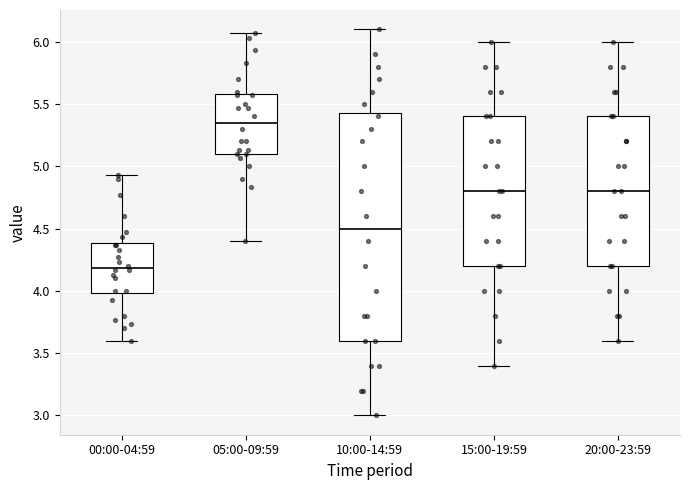

Reading left to right, transcribe this box plot: for each box, give where its median line is, the range the box spans, and where its two whiskers end, as read against the y-axis. The values are not printed on the chart, so give them approximately, as read against the axis.

00:00-04:59: median 4.20, box 4.00 to 4.40, whiskers 3.60 to 4.95
05:00-09:59: median 5.35, box 5.10 to 5.60, whiskers 4.40 to 6.05
10:00-14:59: median 4.50, box 3.60 to 5.45, whiskers 3.00 to 6.10
15:00-19:59: median 4.80, box 4.20 to 5.40, whiskers 3.40 to 6.00
20:00-23:59: median 4.80, box 4.20 to 5.40, whiskers 3.60 to 6.00